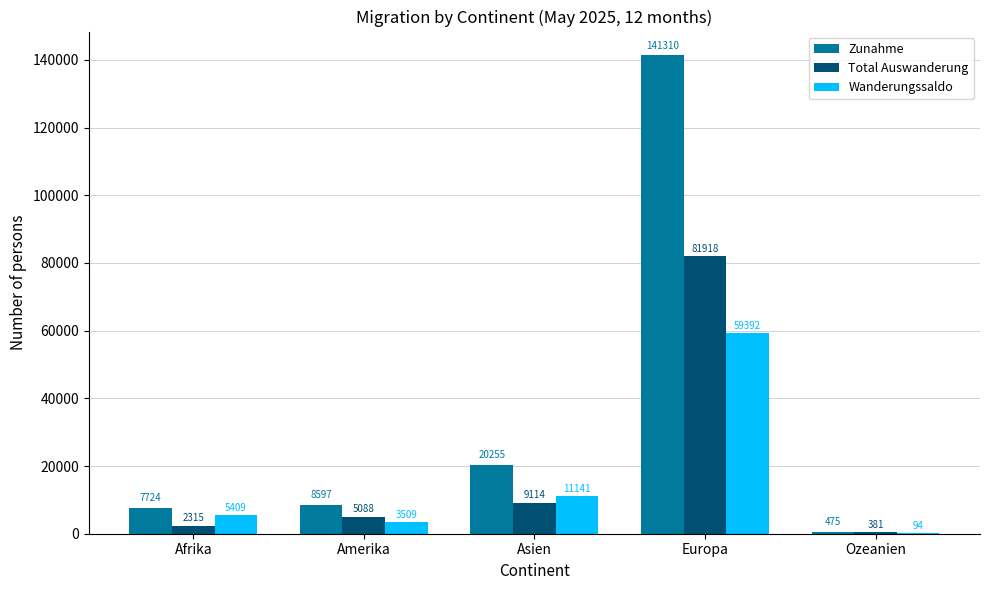

What are all the series names shown in the legend?

Zunahme, Total Auswanderung, Wanderungssaldo